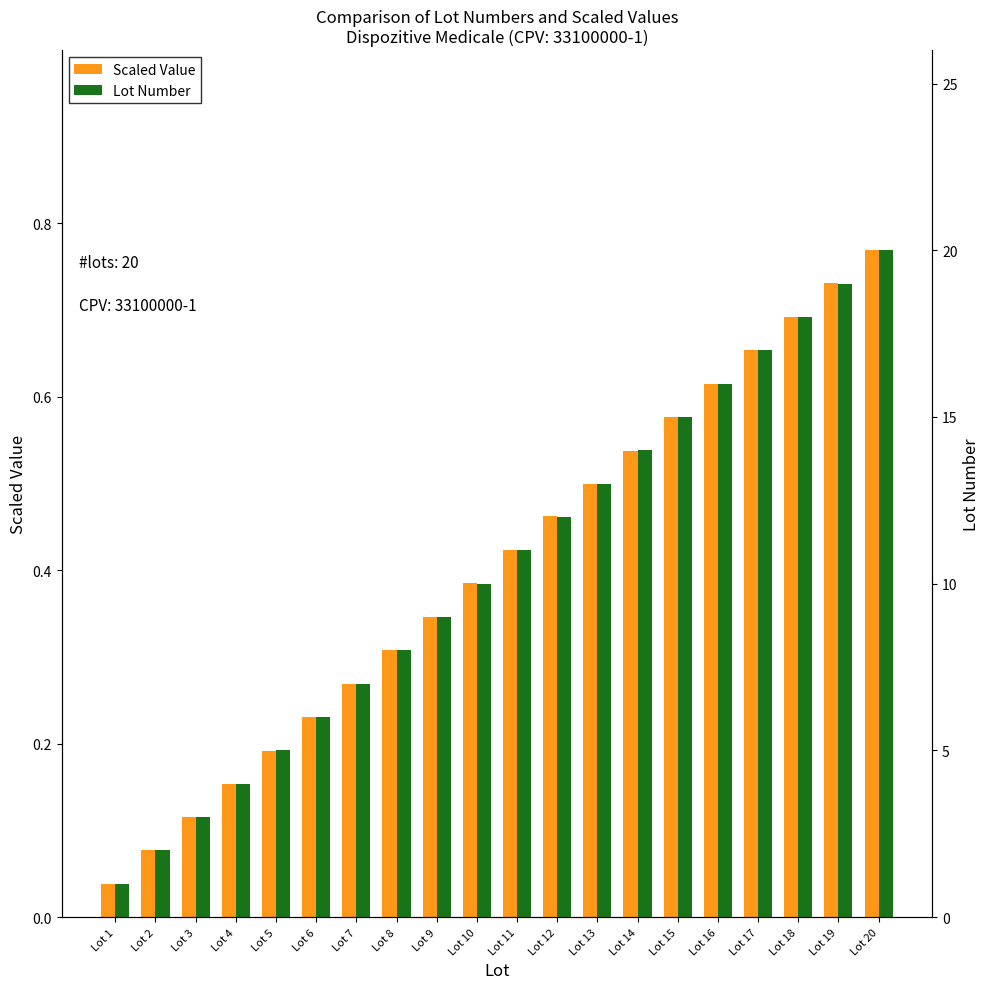

How many bars are there in total?

40